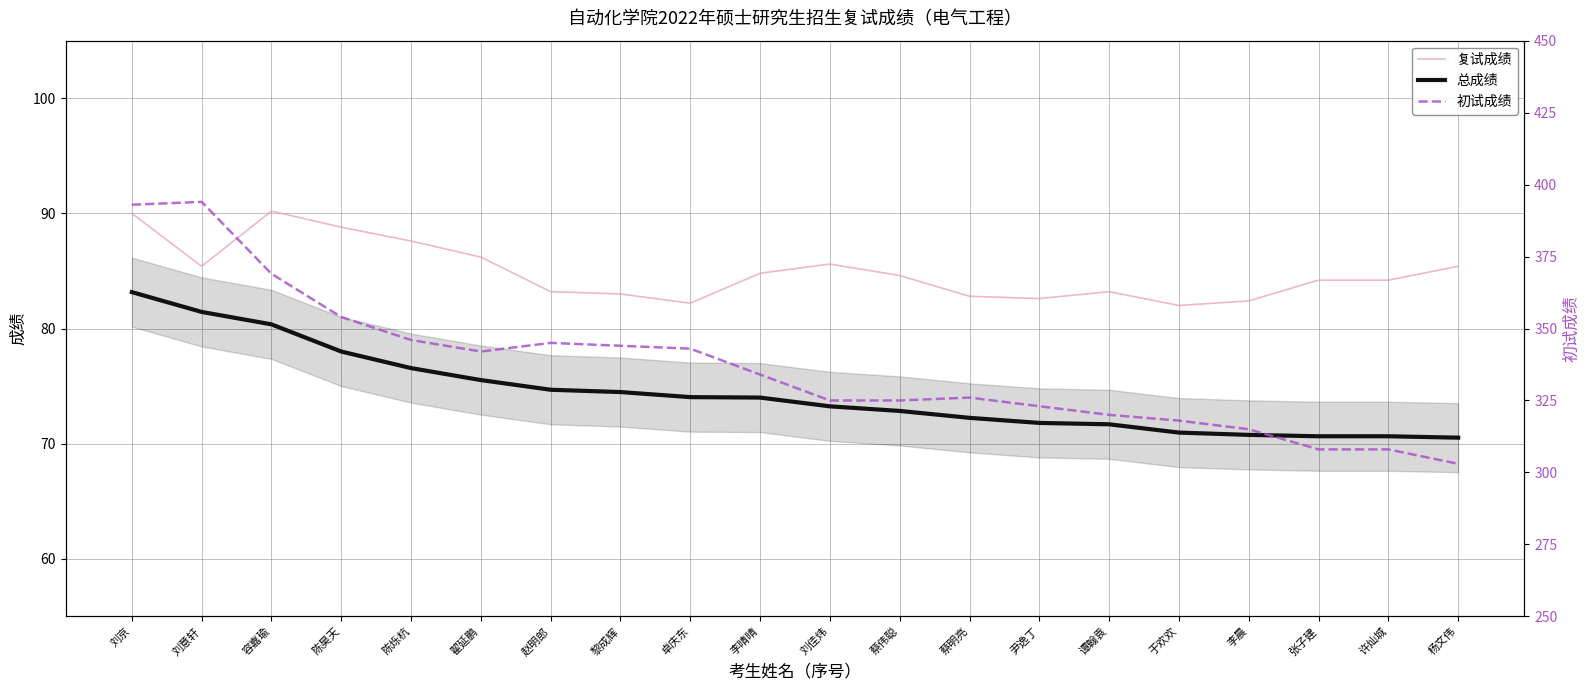

Is it true that 初试成绩 equals 334.0 at 李晴晴?

True